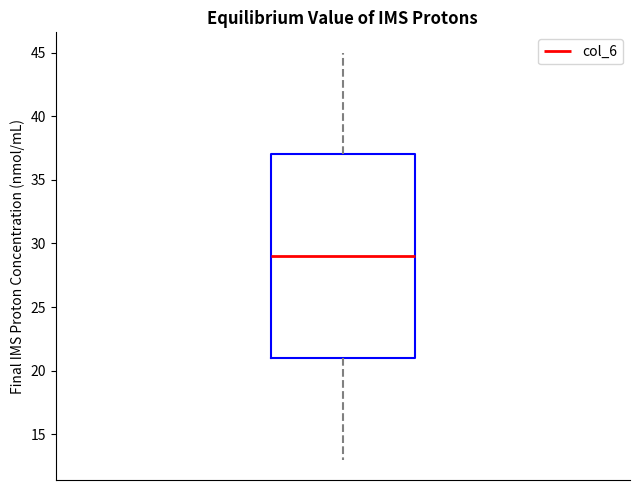

Where does the upper whisker of the box end on the y-axis? The values are not printed on the chart, so give them approximately, as read against the axis.

45